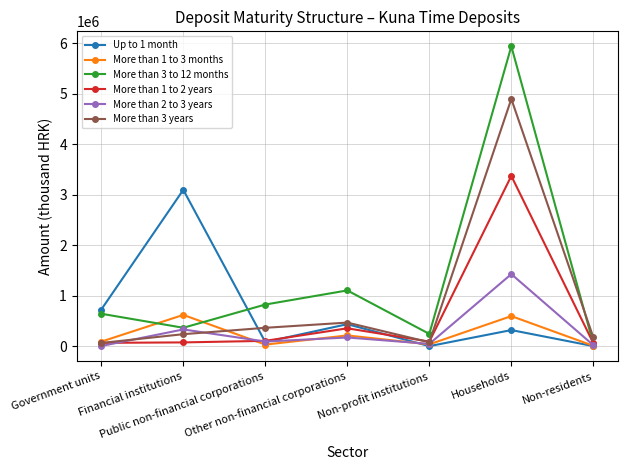

What is the maximum value shown in the chart?

5941721